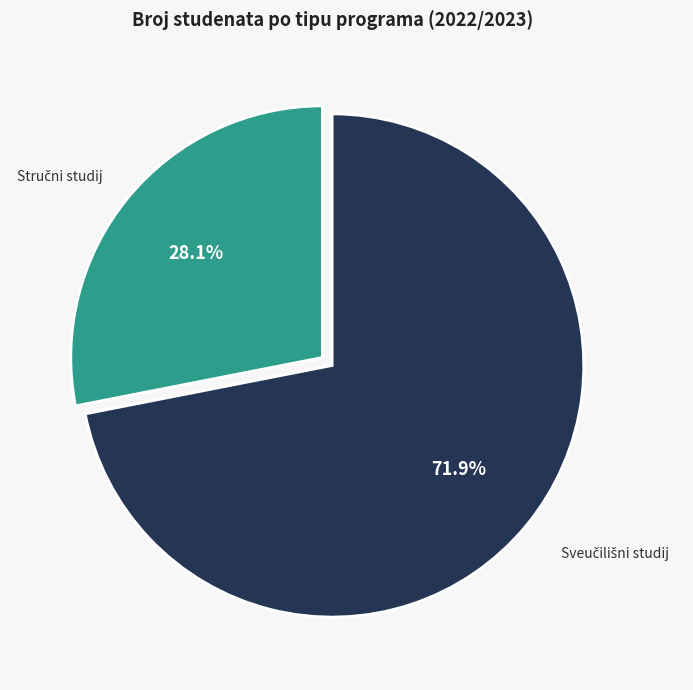

Is there a majority slice in this chart?

Yes